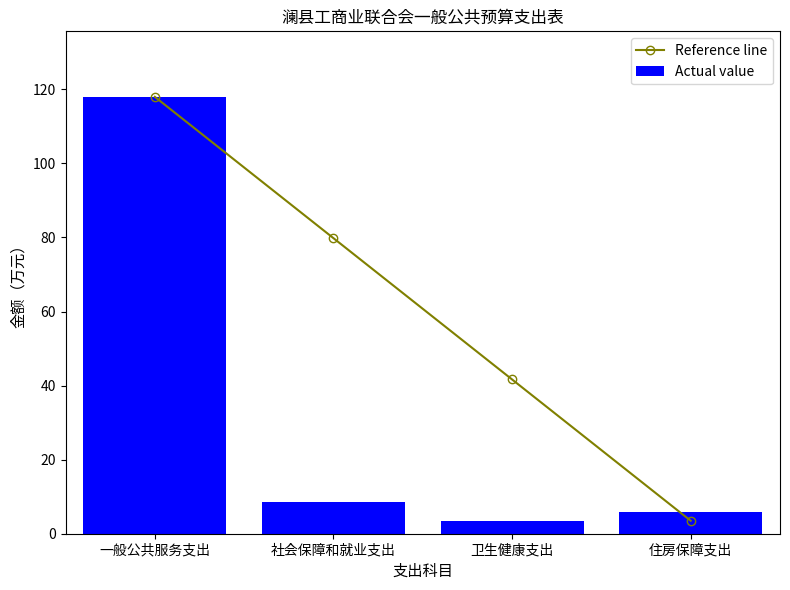

Rank the series at 住房保障支出 from highest to lowest value.

Actual value, Reference line